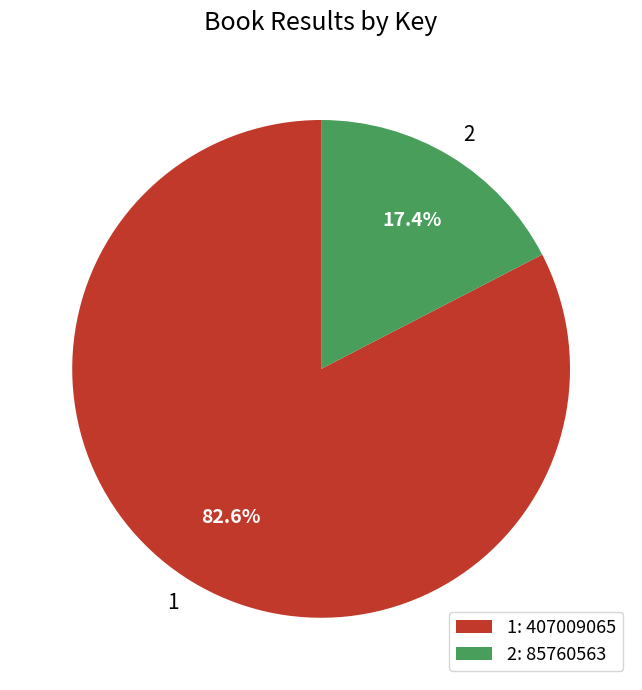

Is it true that 2 is 8% of the pie?

False